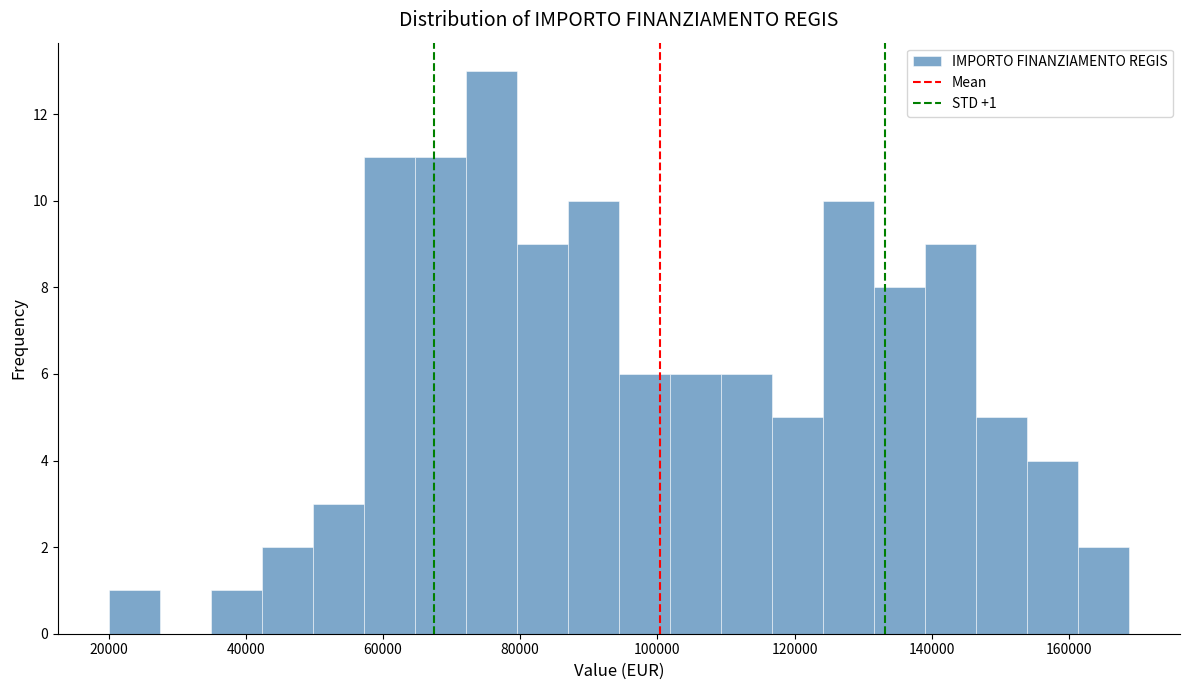

Read against the x-axis, roughly where is the centre of the tallest bar?

76000